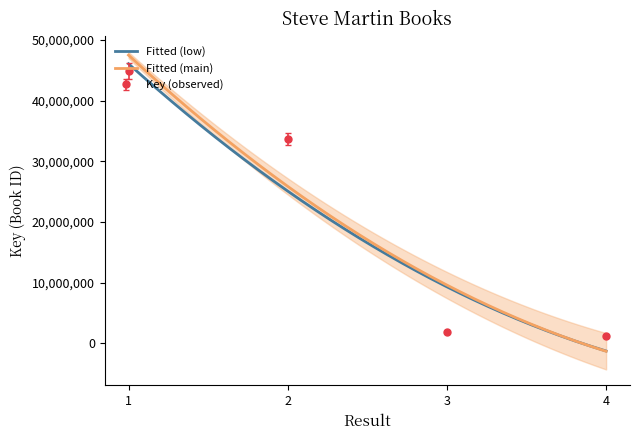

List the labels in order of value, smallest first.

4, 3, 2, 1